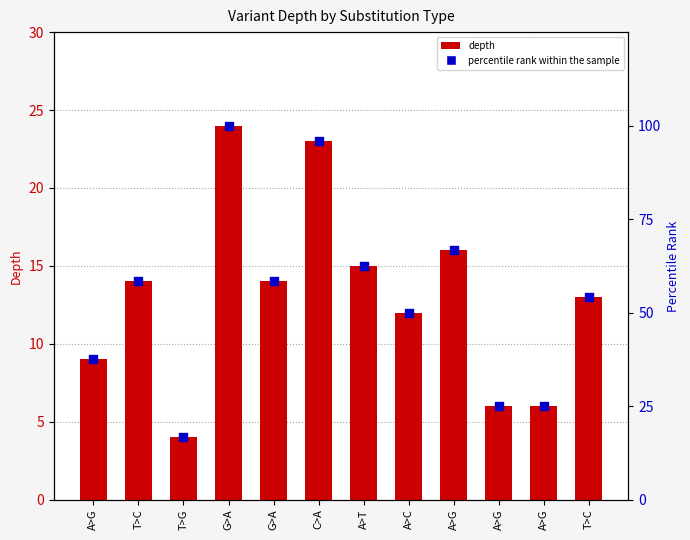

At which category is the sum across all series the highest?

G>A